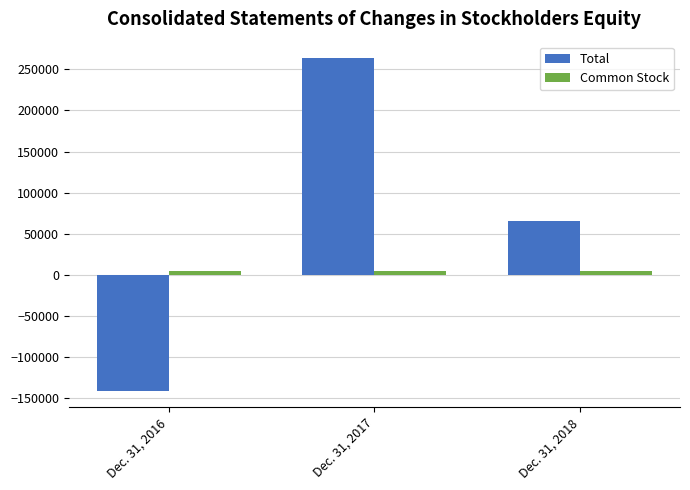

What is the difference between the Total values at Dec. 31, 2017 and Dec. 31, 2016?

404353